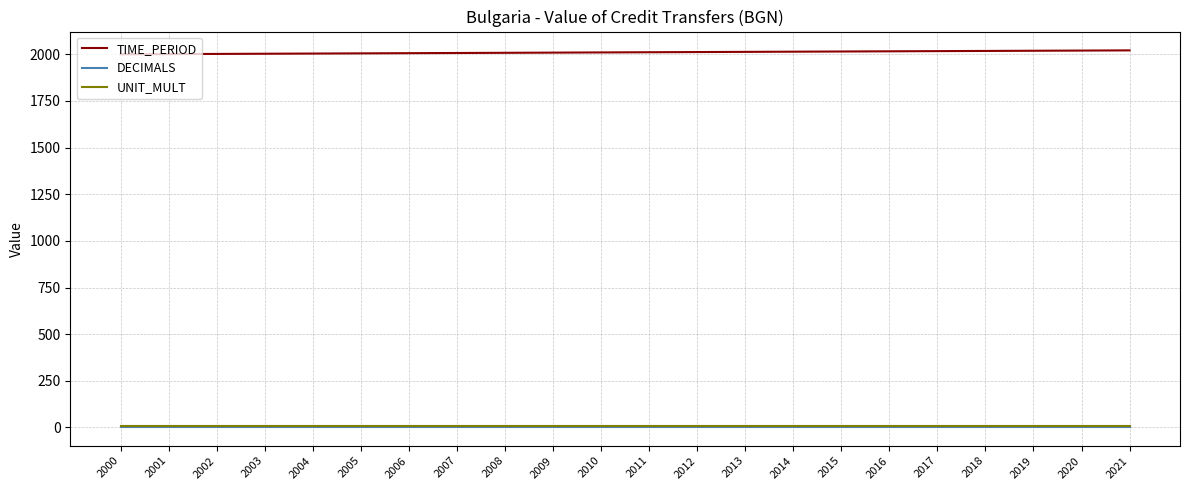

How many categories are shown in the chart?

22